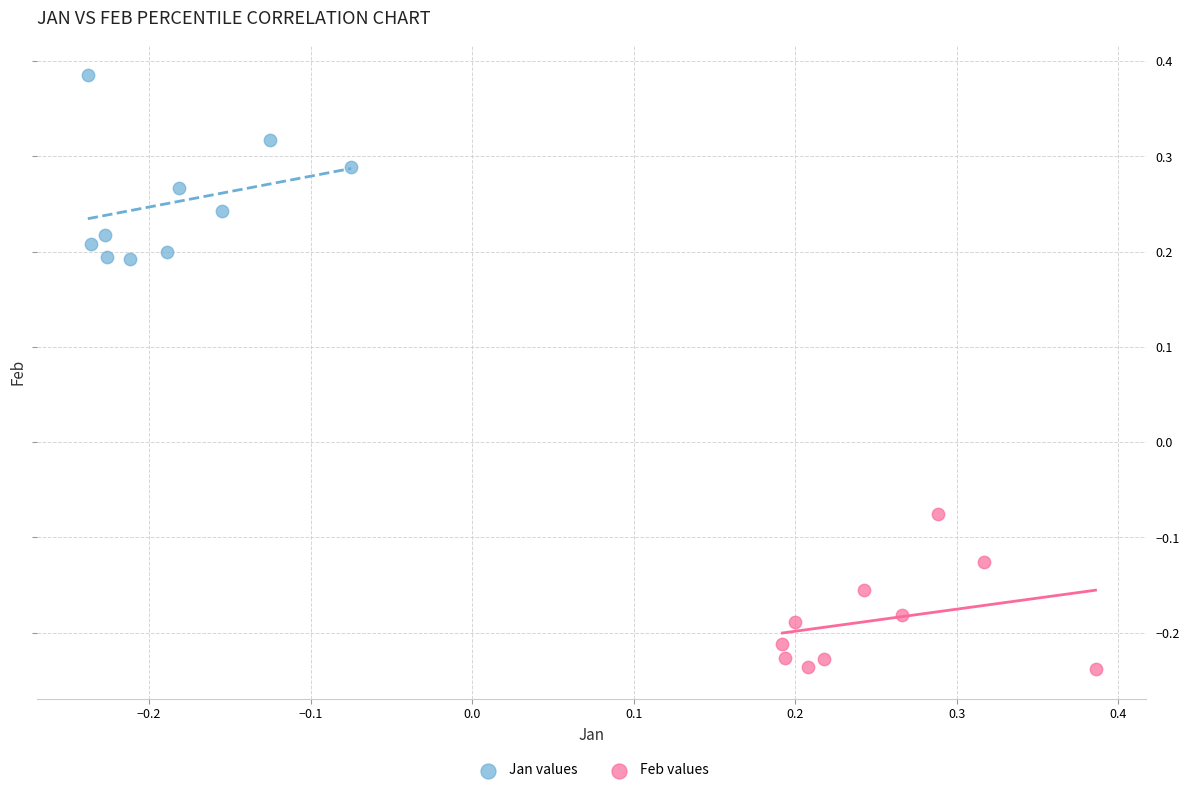

Which series has the largest Y range (max minus min)?

Jan values